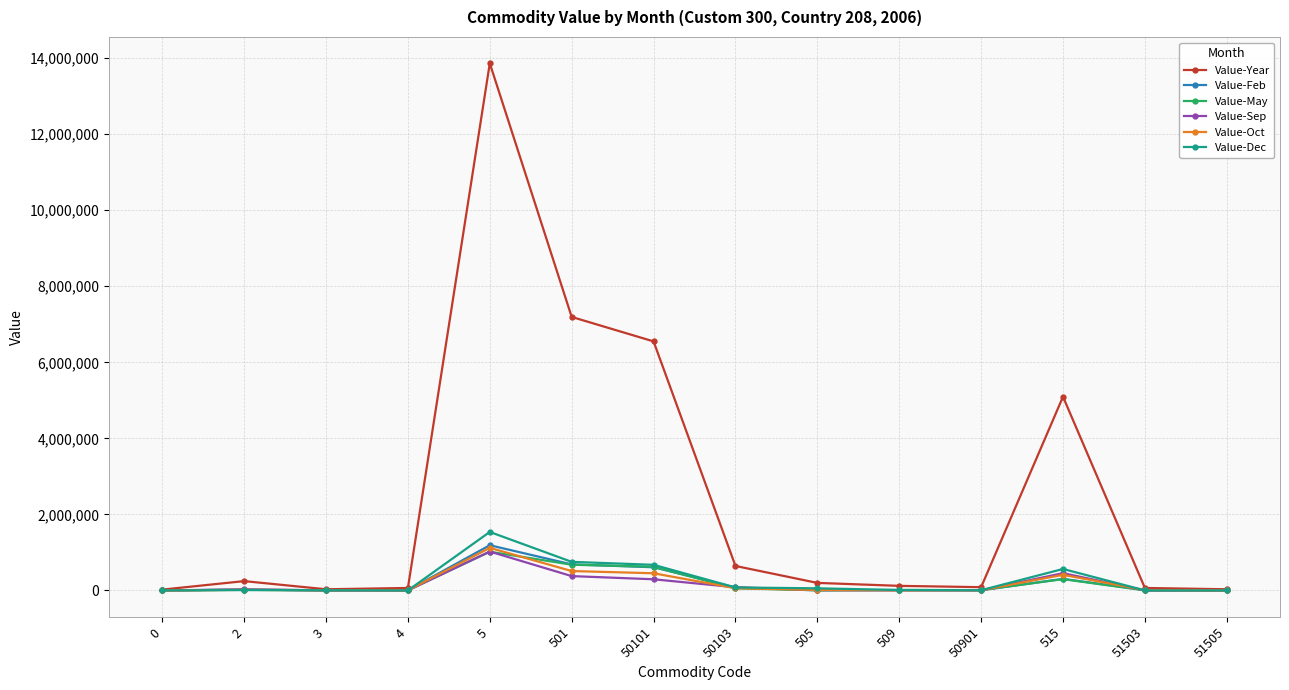

The value of Value-Year at 50101 is 3824019. True or false?

False